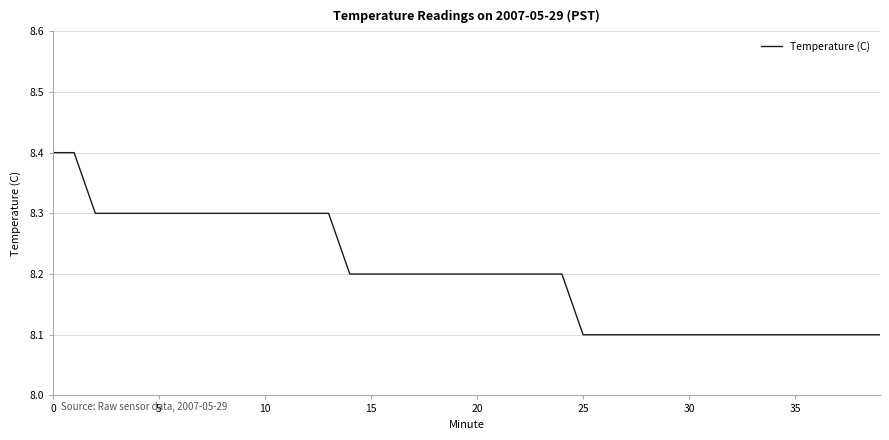

What is the minimum value shown in the chart?

8.1